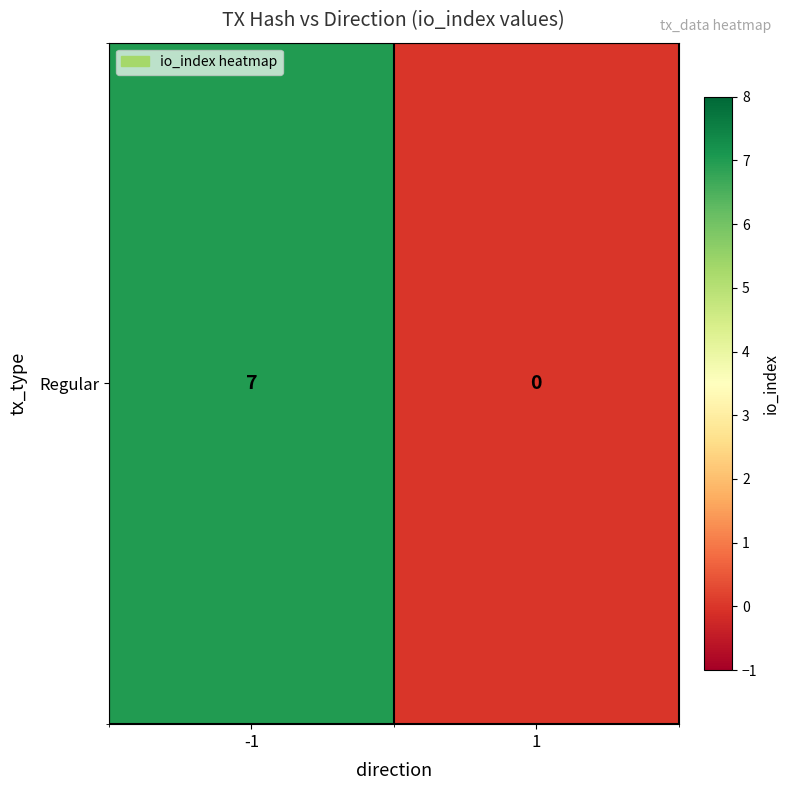

How many values are between 0 and 7?

2